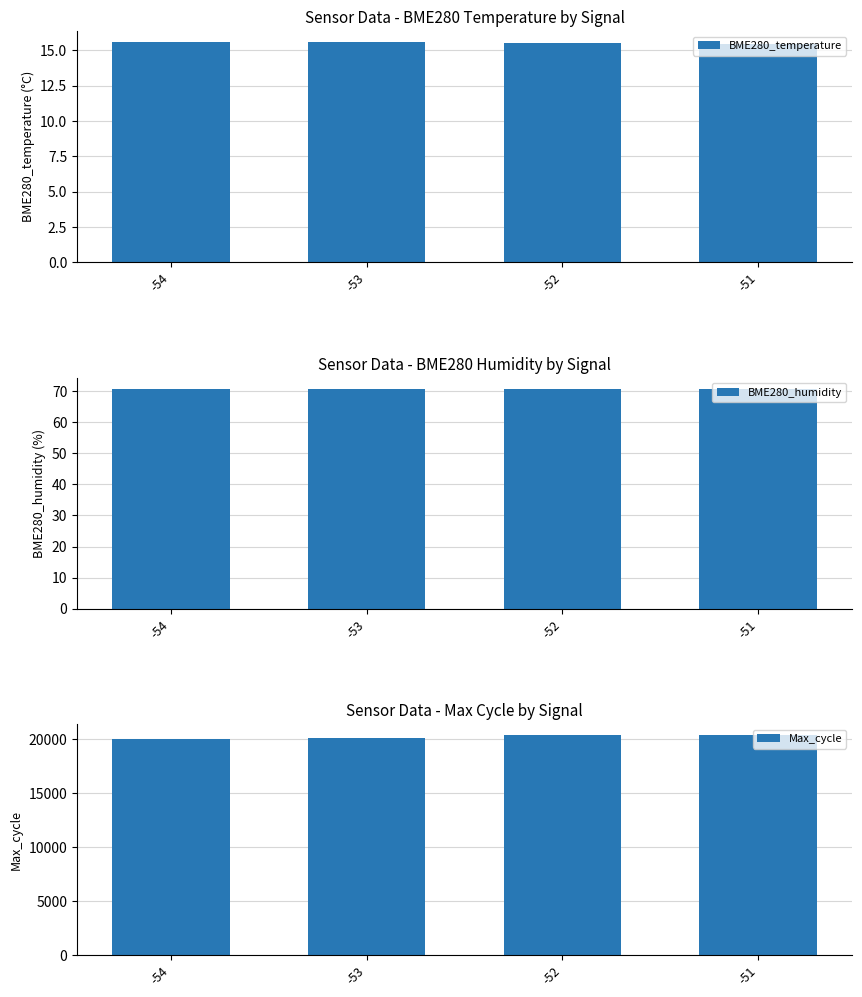

At how many categories does at least one series exceed 4074?

4